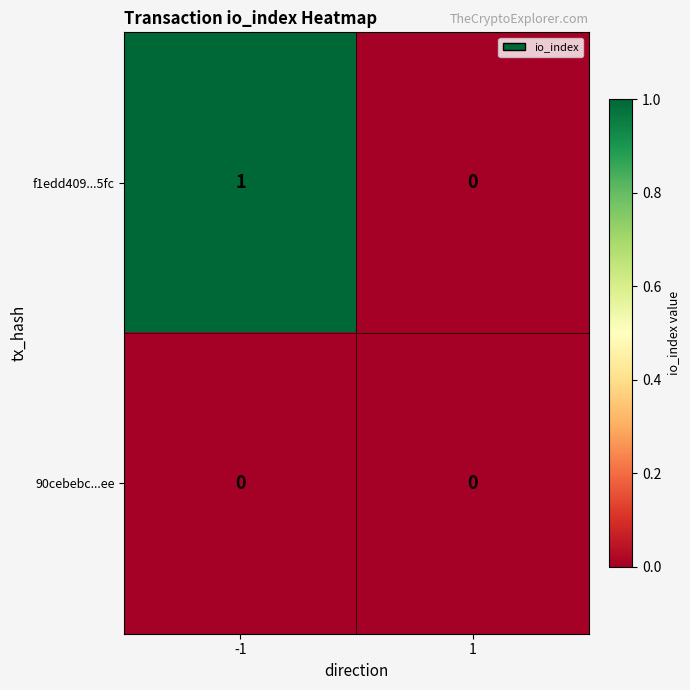

Which series changed the most between -1 and 1?

f1edd409...5fc